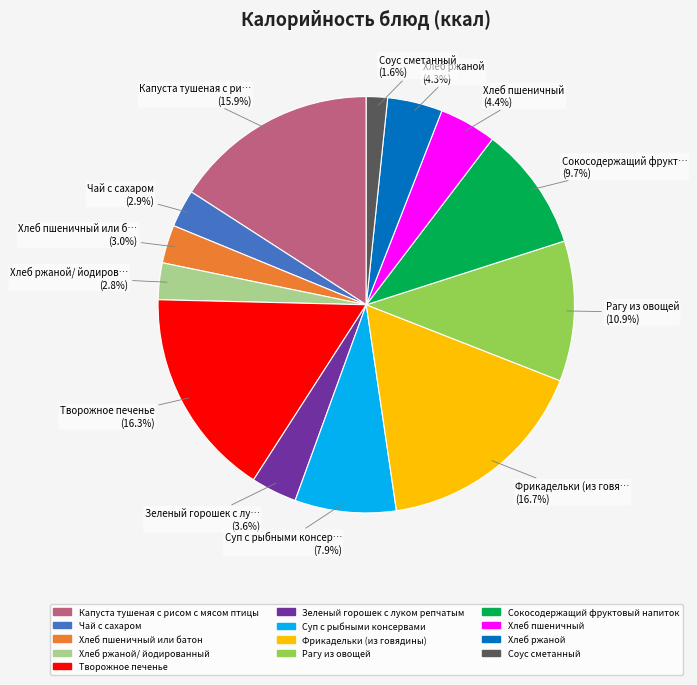

Is there any slice that represents more than half of the pie?

No